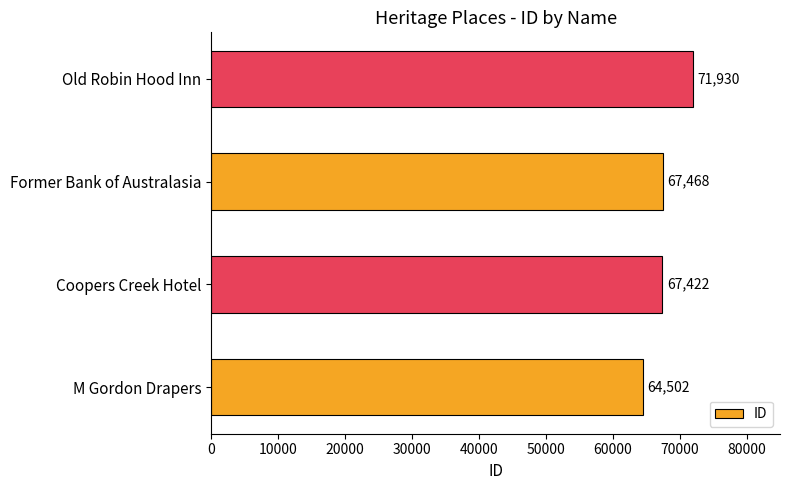

What is the ratio of the value at Coopers Creek Hotel to the value at Former Bank of Australasia?

1.0